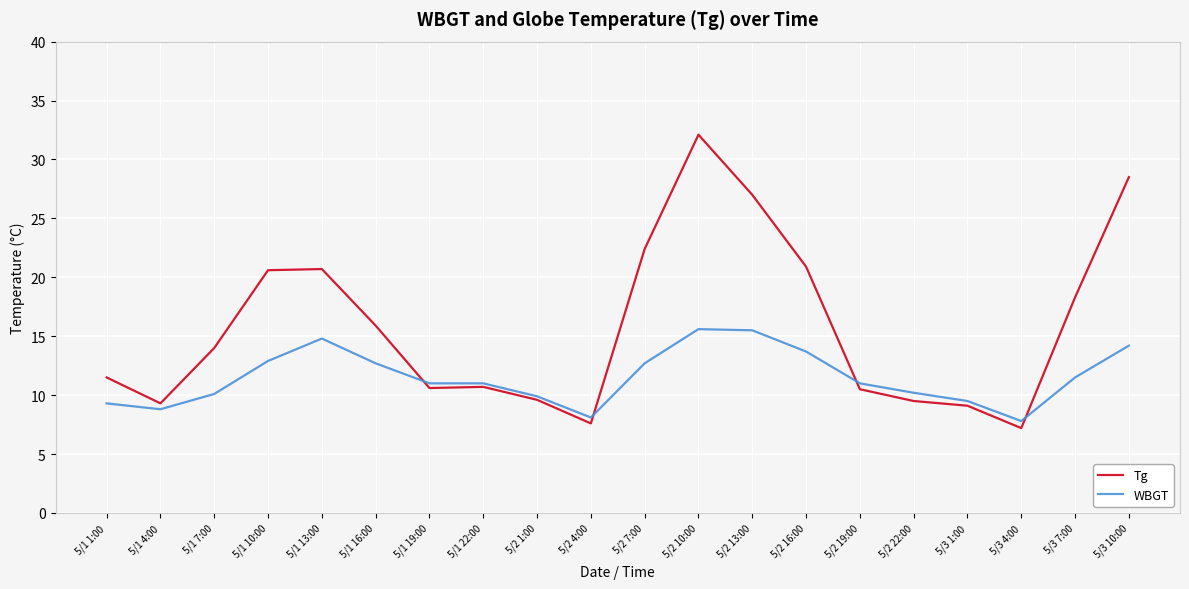

What is the average value of the Tg series?

15.8